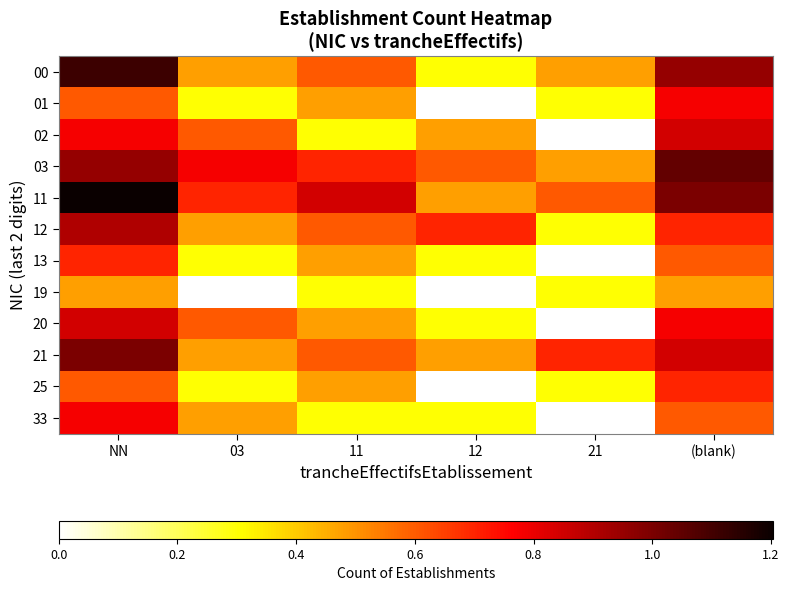

Between 21 and (blank), which series saw the biggest shift?

02